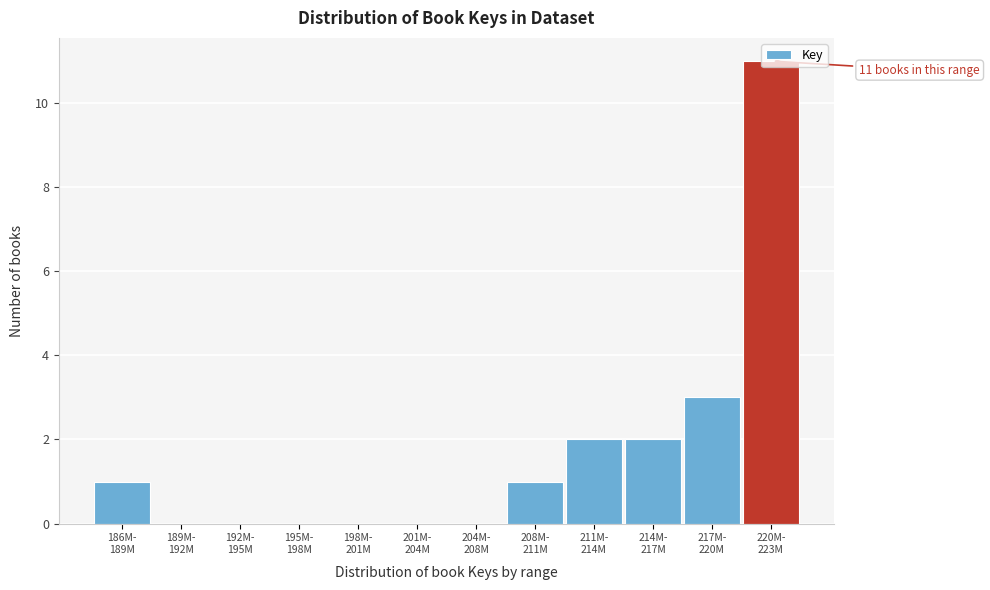

What is the sum of all values?

20